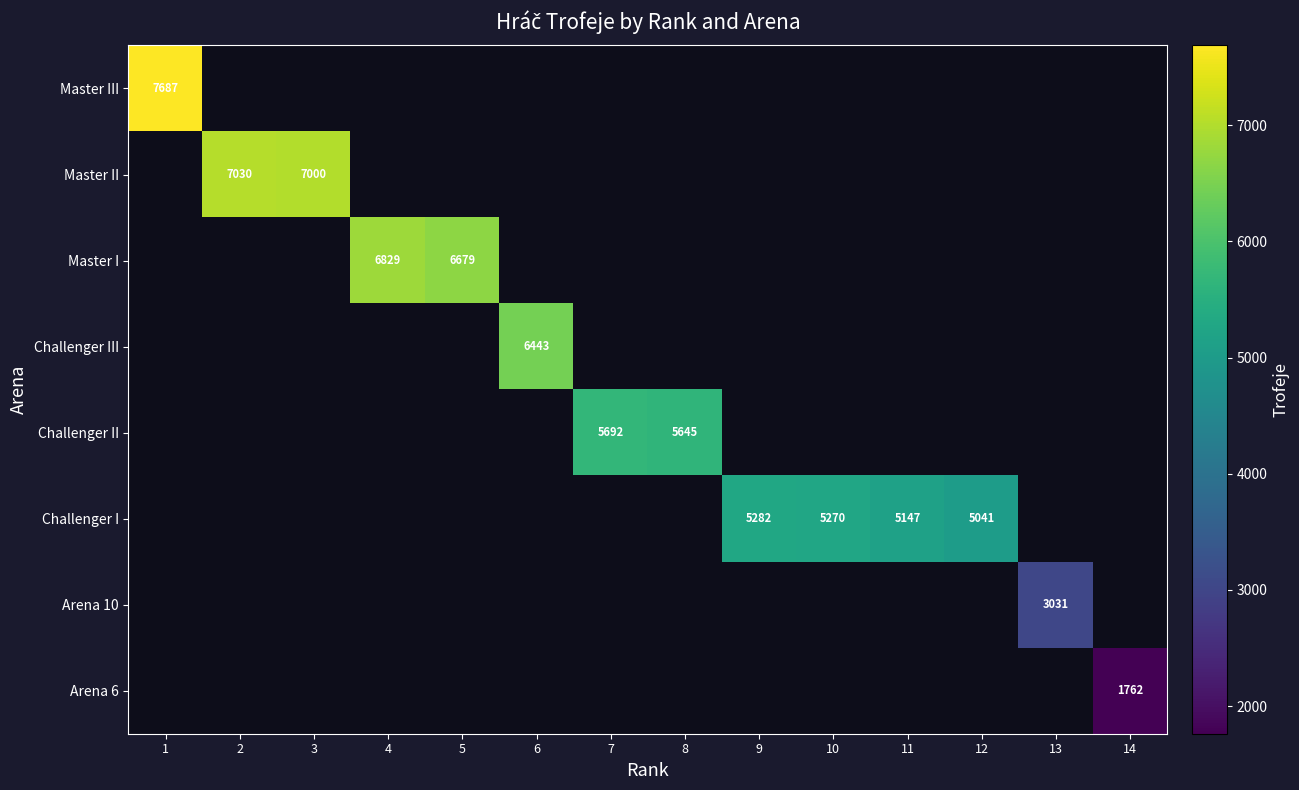

Is it true that Arena 6 equals 1762 at 14?

True